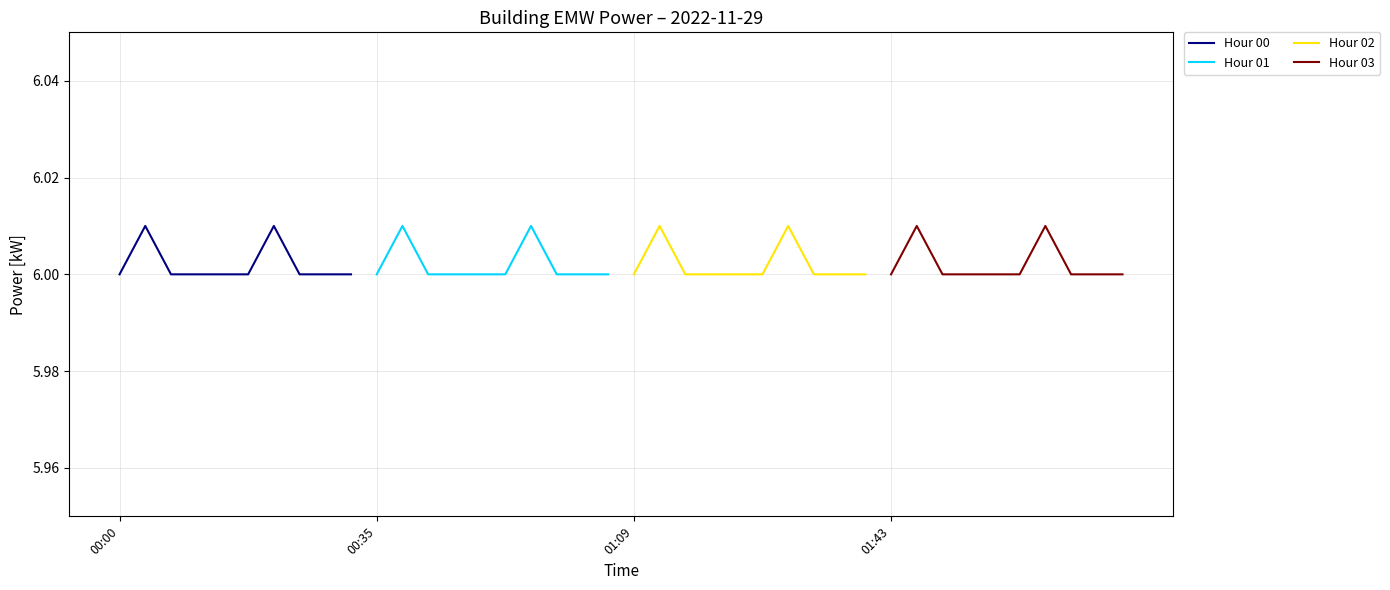

Is the value of Hour 03 at 6 greater than the value of Hour 01 at 7?

Yes